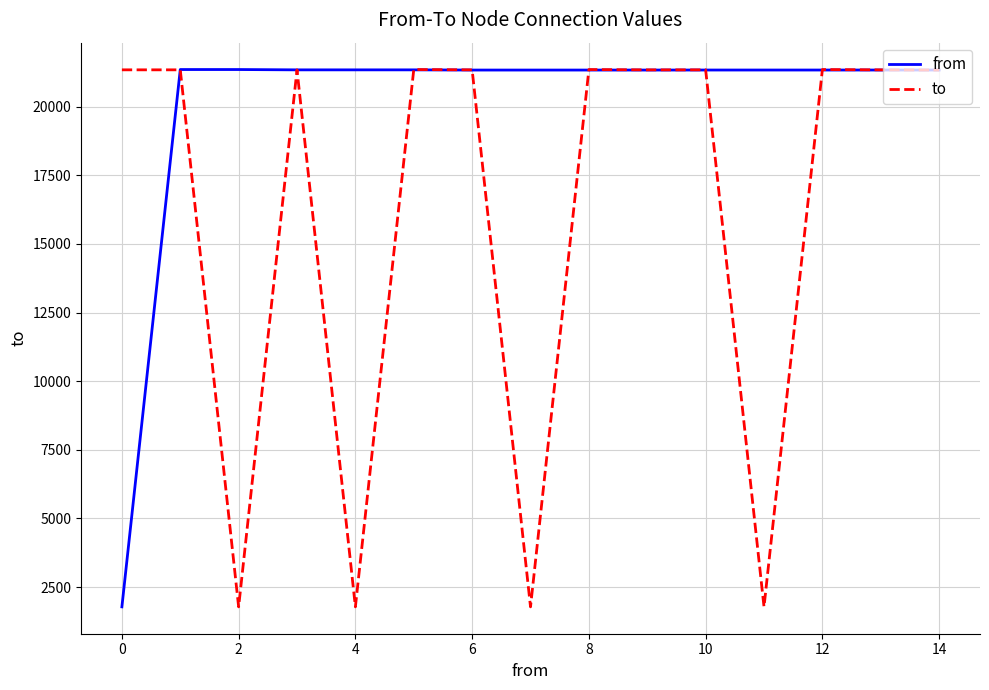

What is the lowest value of the to series?

1777